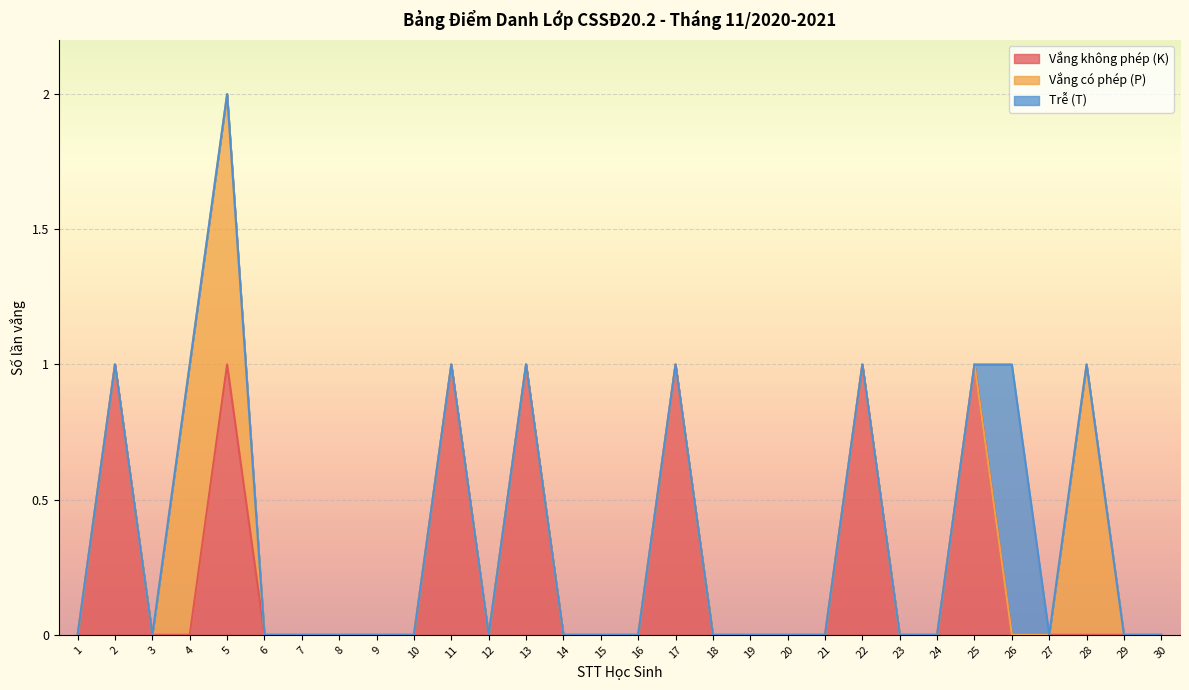

Reading right to left, transcribe all the data shown in this chart.

Vắng không phép (K): 30=0	29=0	28=0	27=0	26=0	25=1	24=0	23=0	22=1	21=0	20=0	19=0	18=0	17=1	16=0	15=0	14=0	13=1	12=0	11=1	10=0	9=0	8=0	7=0	6=0	5=1	4=0	3=0	2=1	1=0
Vắng có phép (P): 30=0	29=0	28=1	27=0	26=0	25=0	24=0	23=0	22=0	21=0	20=0	19=0	18=0	17=0	16=0	15=0	14=0	13=0	12=0	11=0	10=0	9=0	8=0	7=0	6=0	5=1	4=1	3=0	2=0	1=0
Trễ (T): 30=0	29=0	28=0	27=0	26=1	25=0	24=0	23=0	22=0	21=0	20=0	19=0	18=0	17=0	16=0	15=0	14=0	13=0	12=0	11=0	10=0	9=0	8=0	7=0	6=0	5=0	4=0	3=0	2=0	1=0